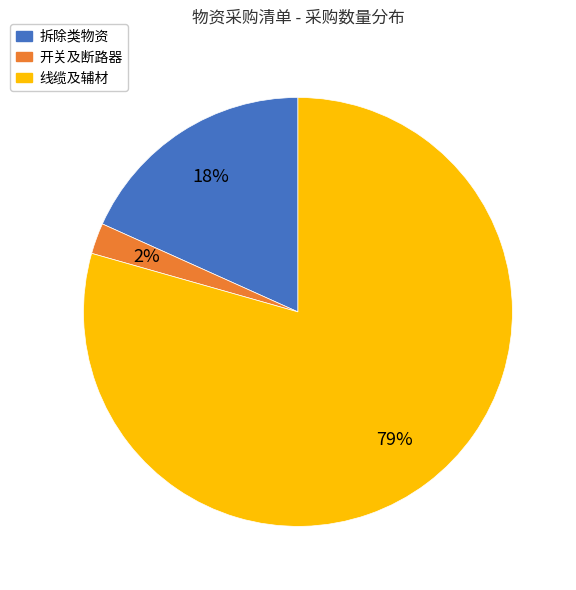

To the nearest percent, what is the average slice percentage?

33%